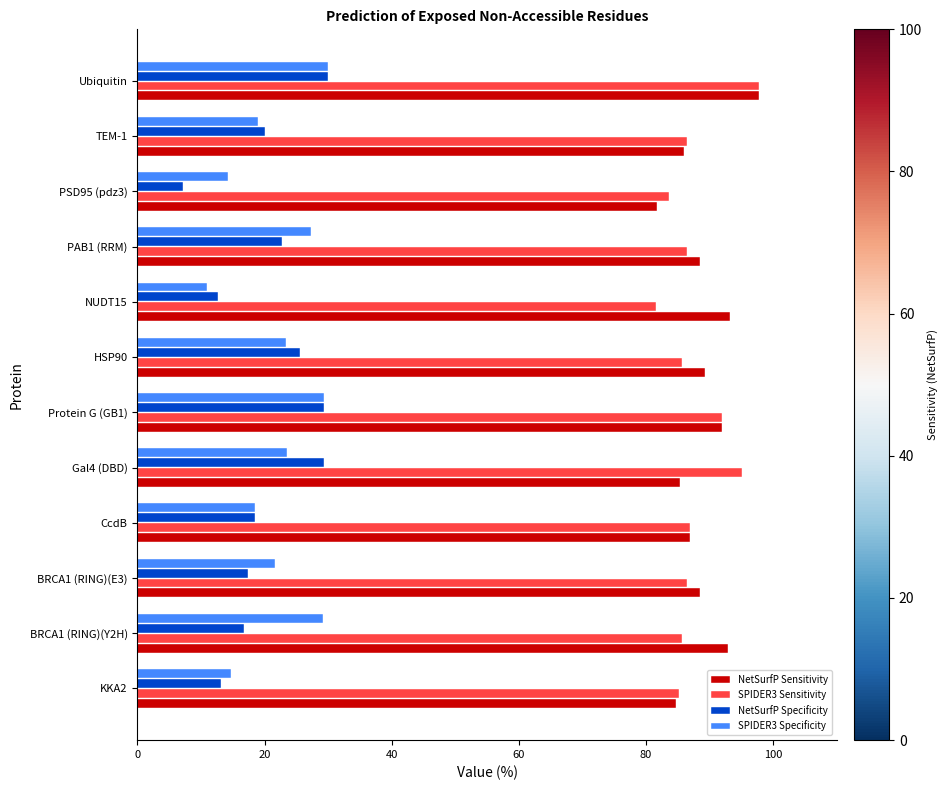

What is the minimum value for SPIDER3 Sensitivity?

81.5